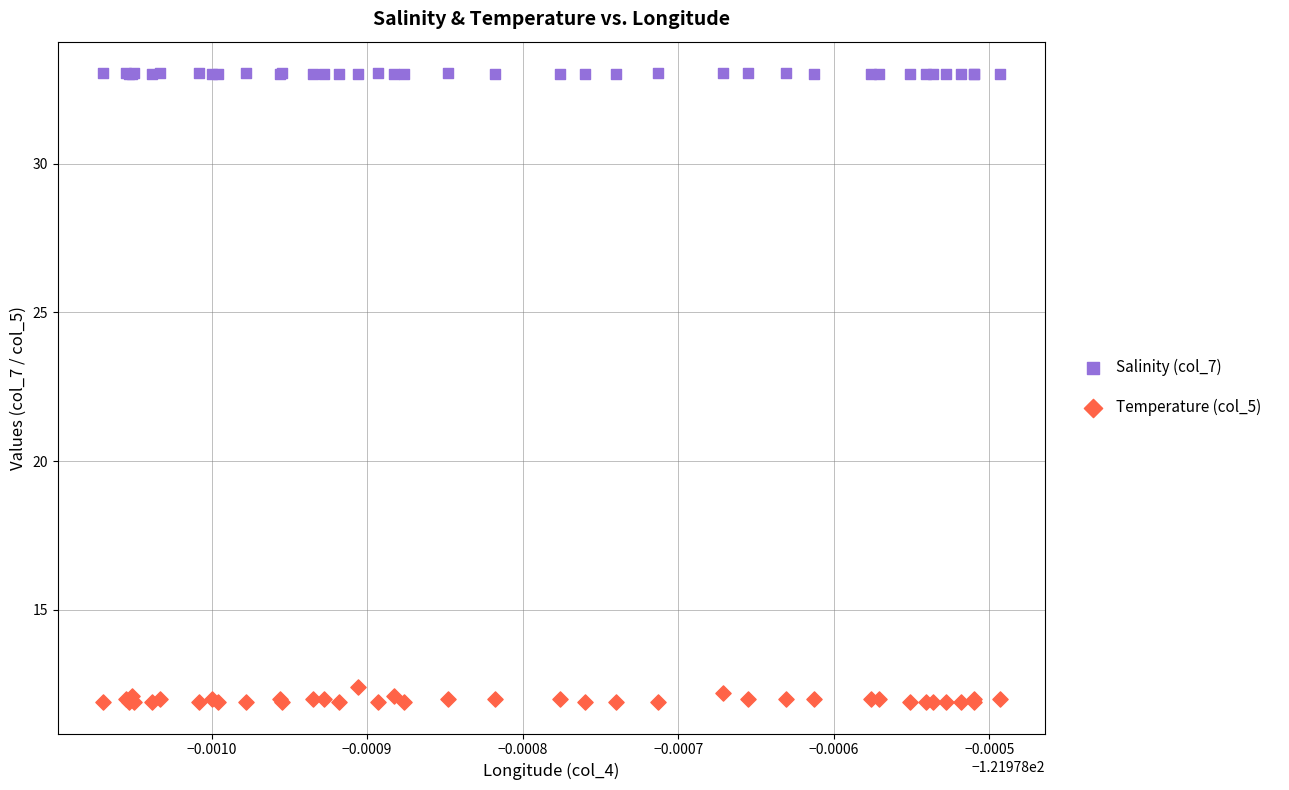

Which series contains the highest Y value?

Salinity (col_7)